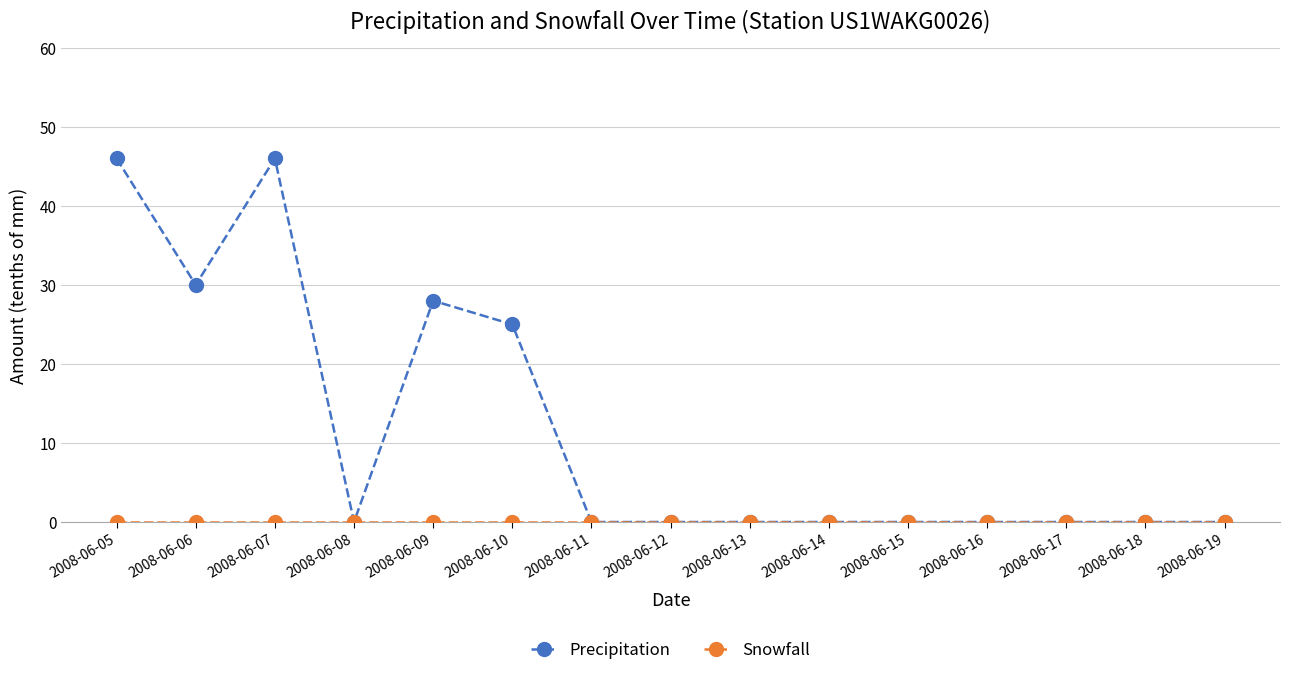

Is it true that Precipitation equals 37 at 2008-06-09?

False